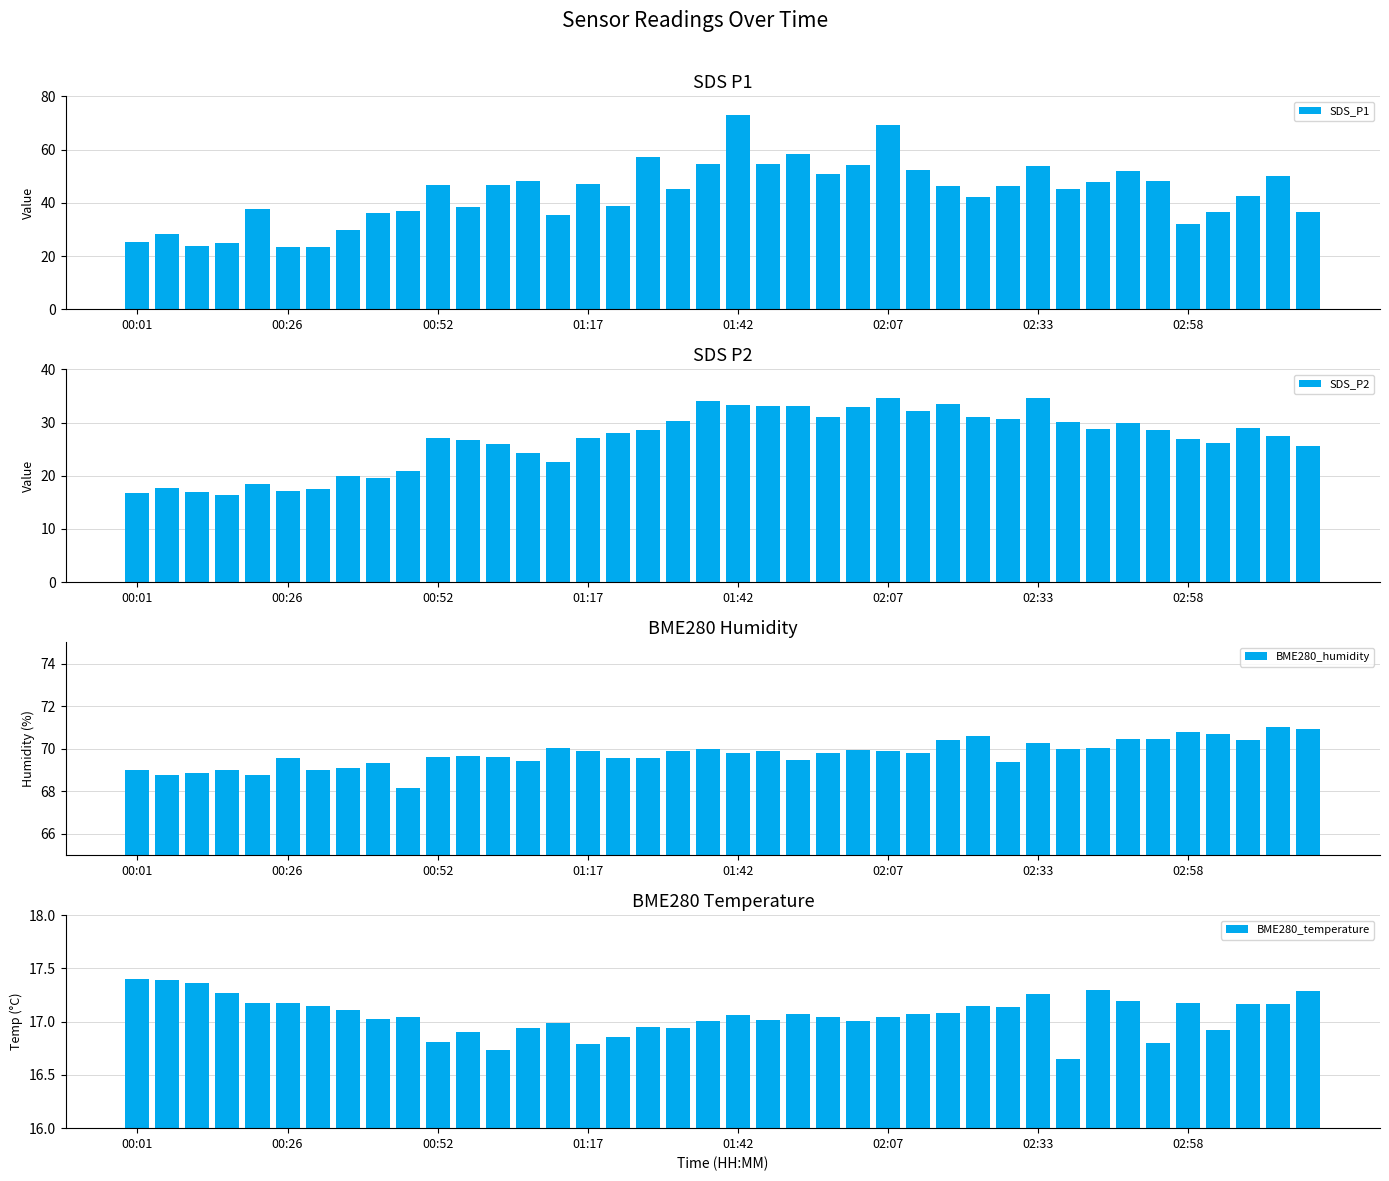

Where is SDS_P2 nearest to the value 25?

39